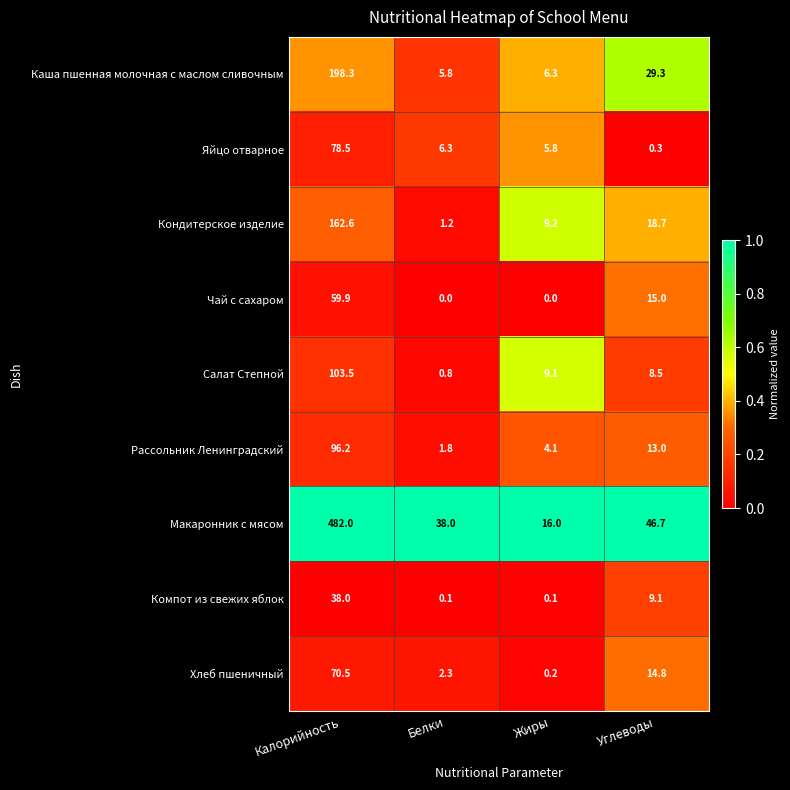

What is the minimum value for Кондитерское изделие?

1.2